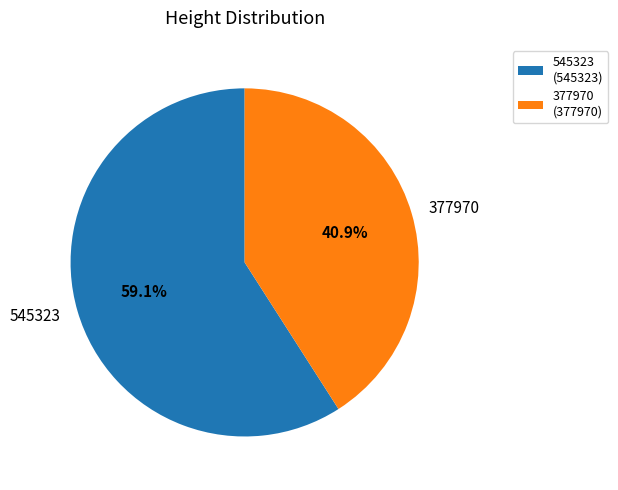

How much of the chart is everything except 377970?

59.1%